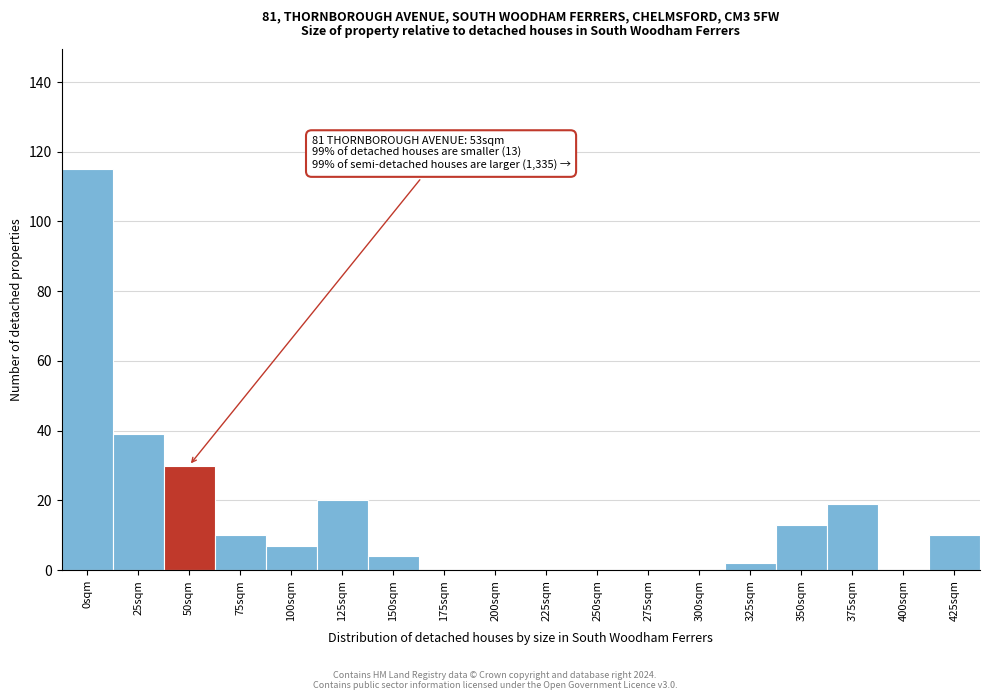

Reading left to right, extract all data points from this chart.

0sqm=115	25sqm=39	50sqm=30	75sqm=10	100sqm=7	125sqm=20	150sqm=4	175sqm=0	200sqm=0	225sqm=0	250sqm=0	275sqm=0	300sqm=0	325sqm=2	350sqm=13	375sqm=19	400sqm=0	425sqm=10